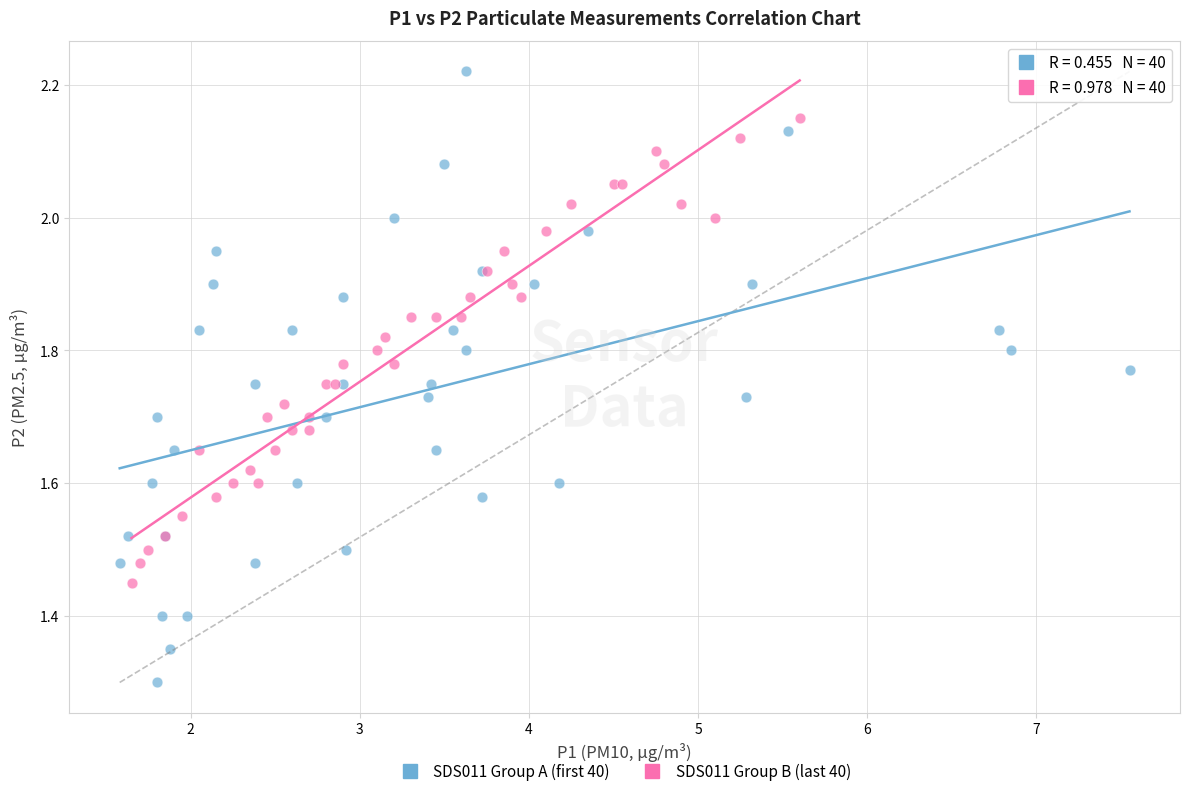

Which series has the widest spread of Y values?

SDS011 Group A (first 40)